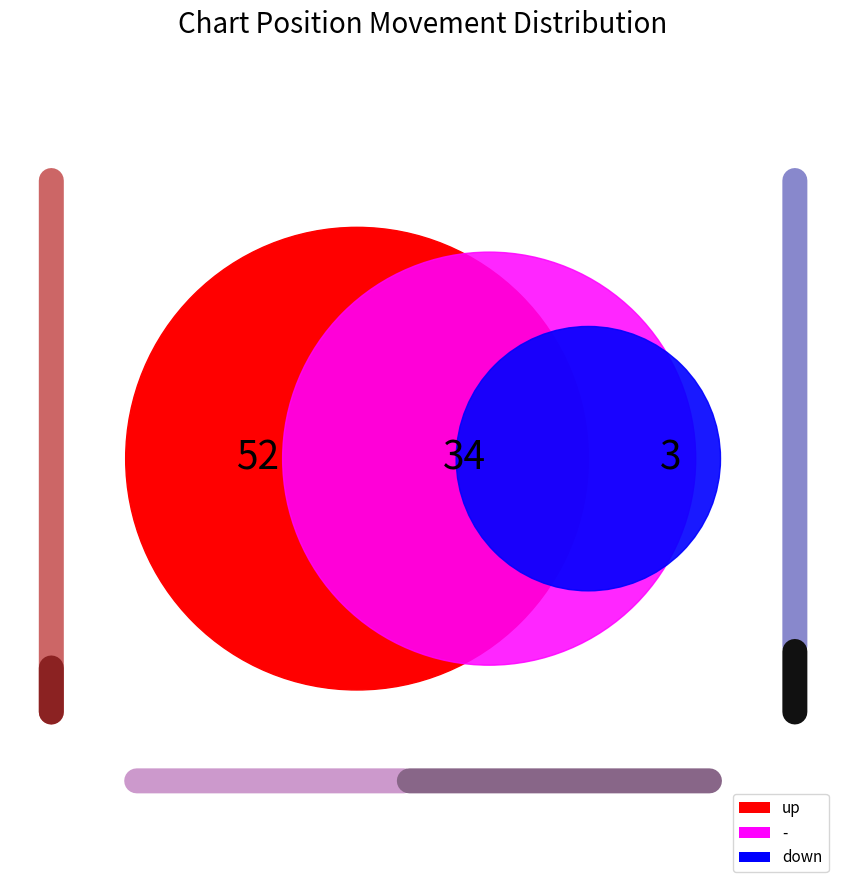

Rank the categories by value from lowest to highest.

down, -, up